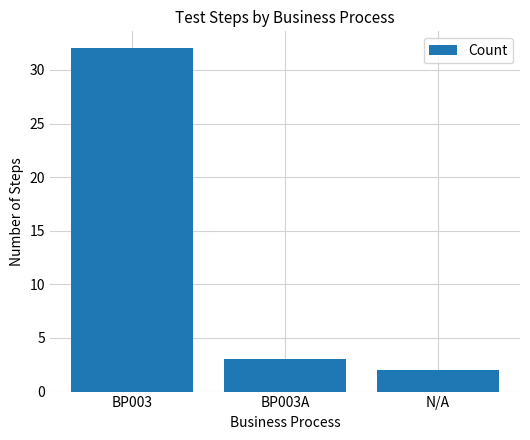

How many categories are shown in the chart?

3